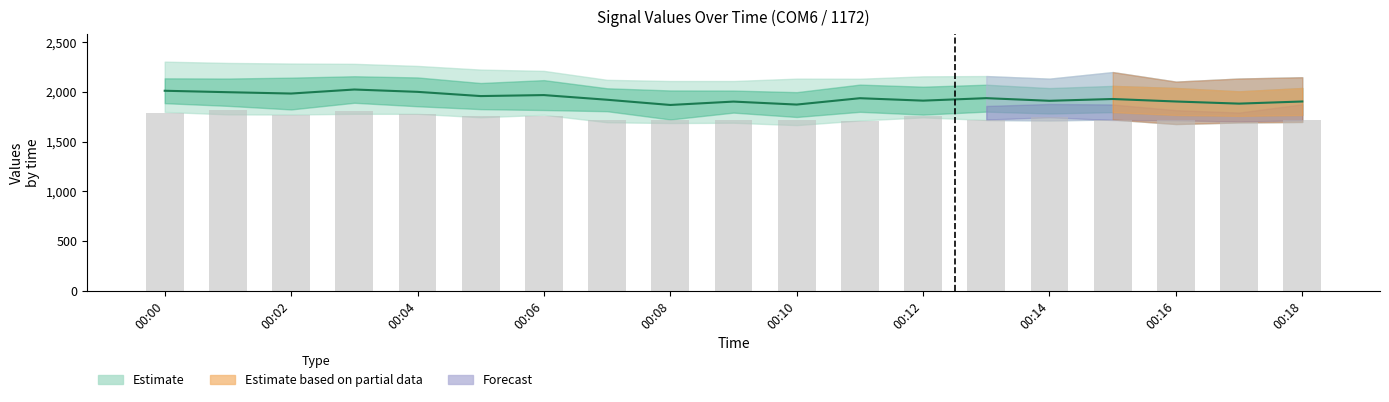

What is the sum of the values at 11 and 15?

3864.0